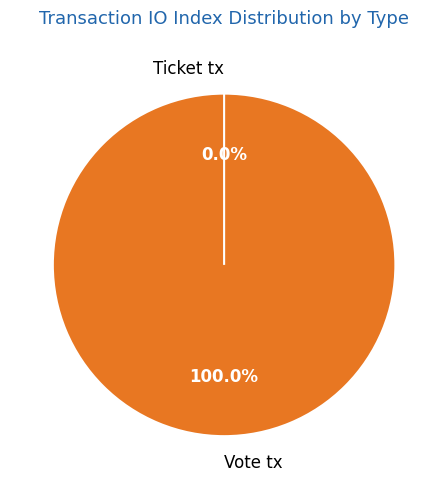

Is Vote tx the majority of the pie?

Yes